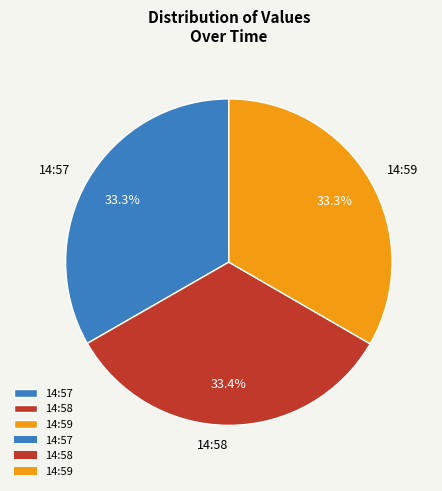

Approximately how many times larger is the value at 14:59 compared to 14:57?

1.0